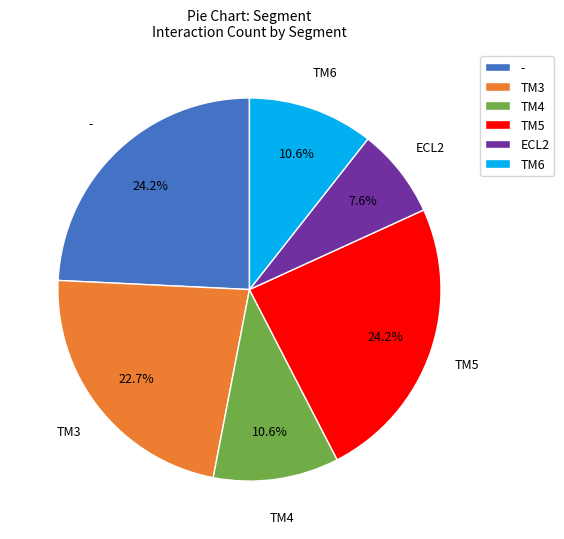

How many segments does this pie chart have?

6